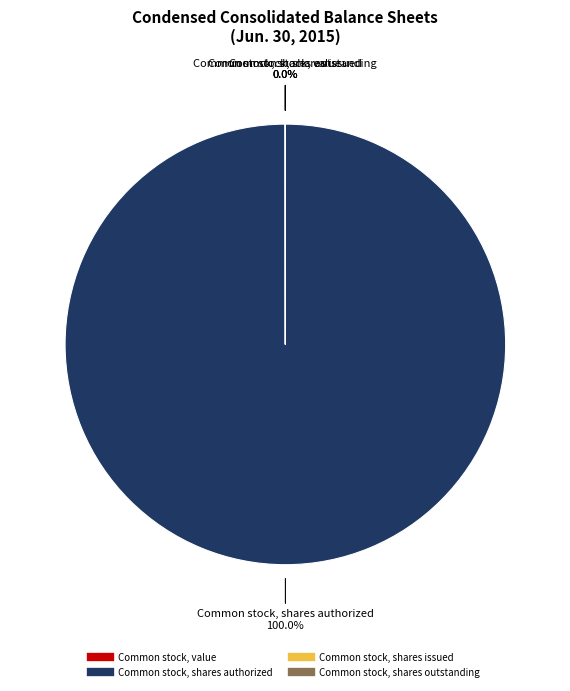

Which slice is the largest?

Common stock, shares authorized